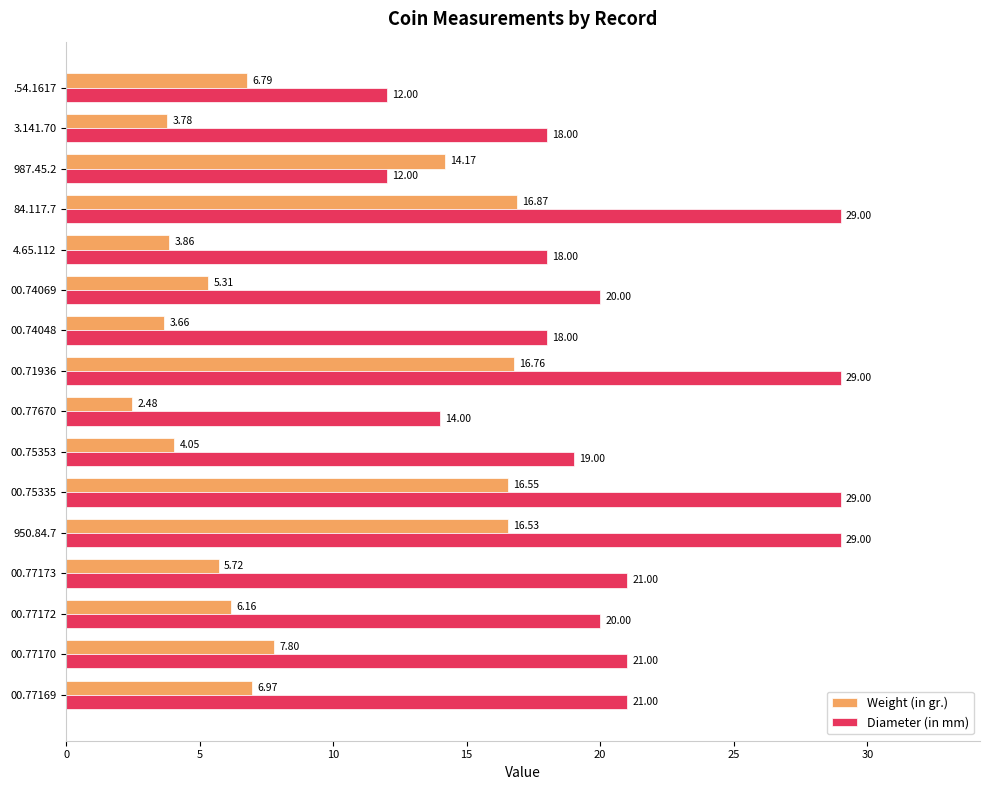

Rank the series by their average value, from highest to lowest.

Diameter (in mm), Weight (in gr.)